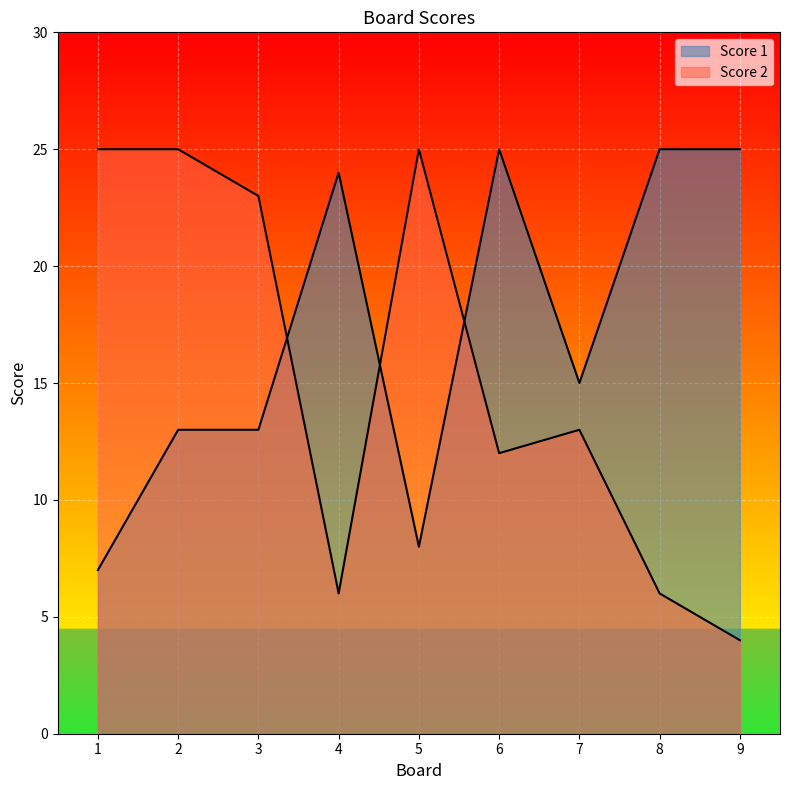

Reading left to right, list all the values displayed in this chart.

Score 1: 7	13	13	24	8	25	15	25	25
Score 2: 25	25	23	6	25	12	13	6	4